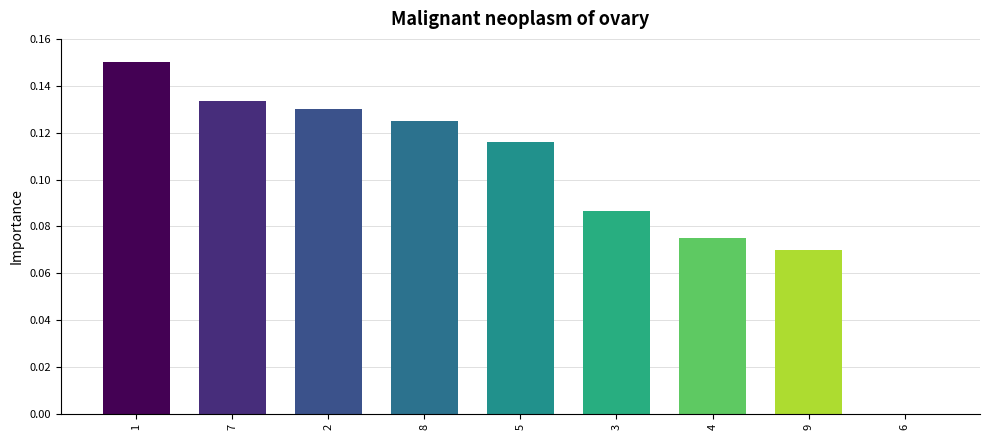

Which has a higher value, 5 or 7?

7